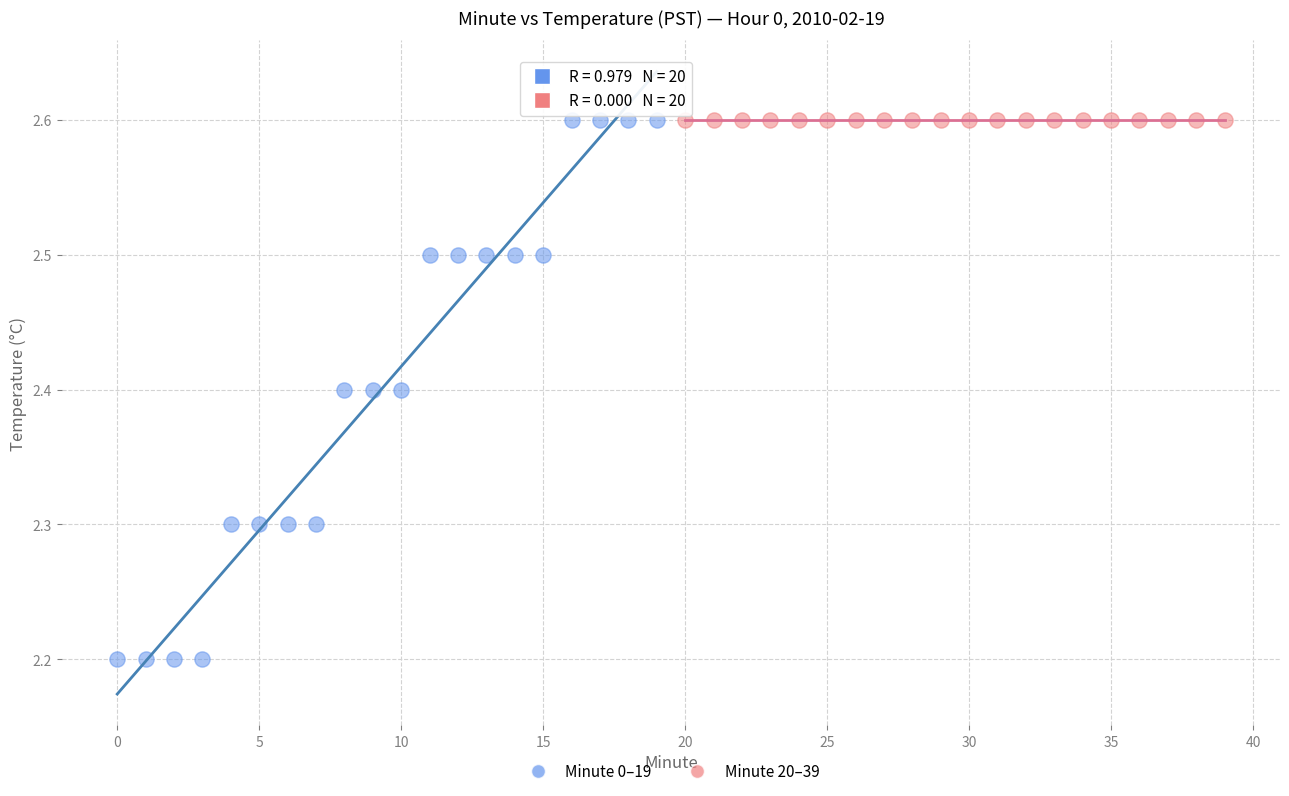

Which series contains the lowest Y value?

Minute 0–19